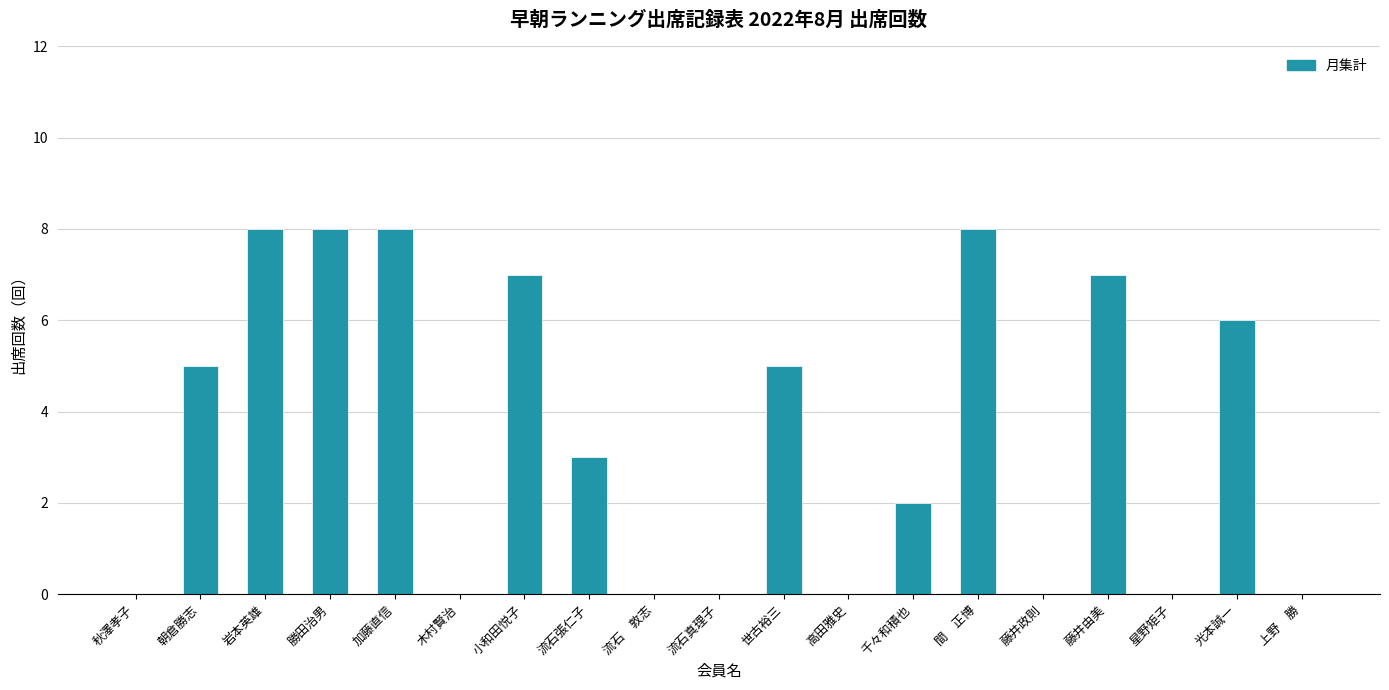

The value at 流石真理子 is 0. True or false?

True